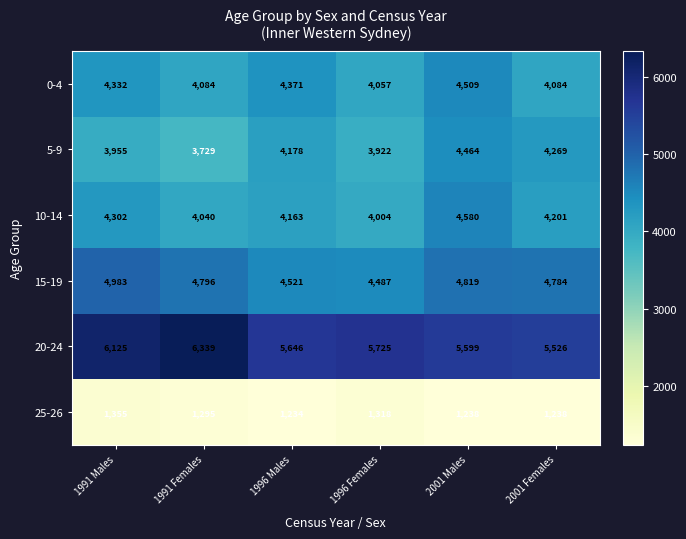

List the series in order of their peak value, lowest first.

25-26, 5-9, 0-4, 10-14, 15-19, 20-24